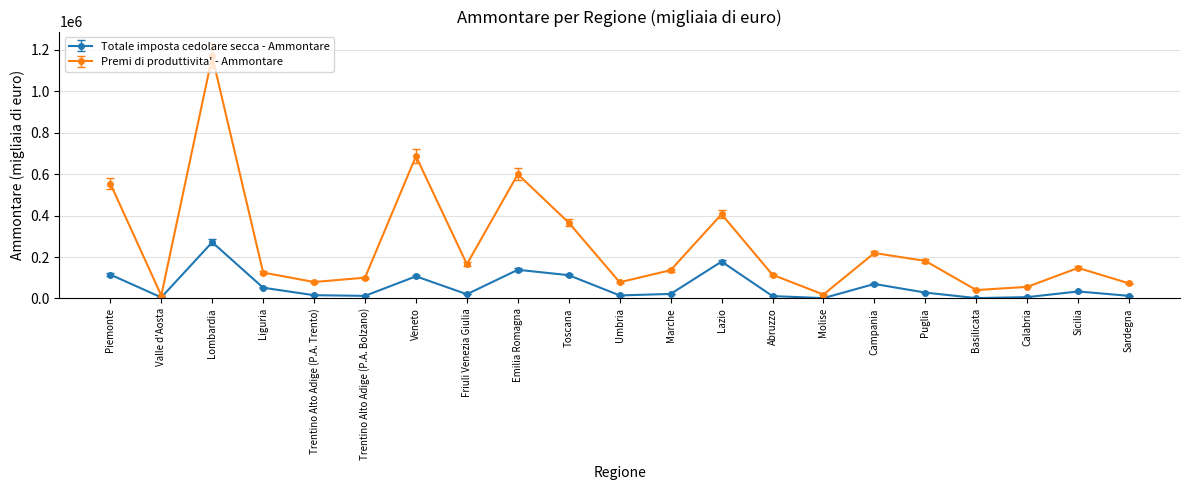

List the series in order of their overall mean, lowest first.

Totale imposta cedolare secca - Ammontare, Premi di produttivita' - Ammontare